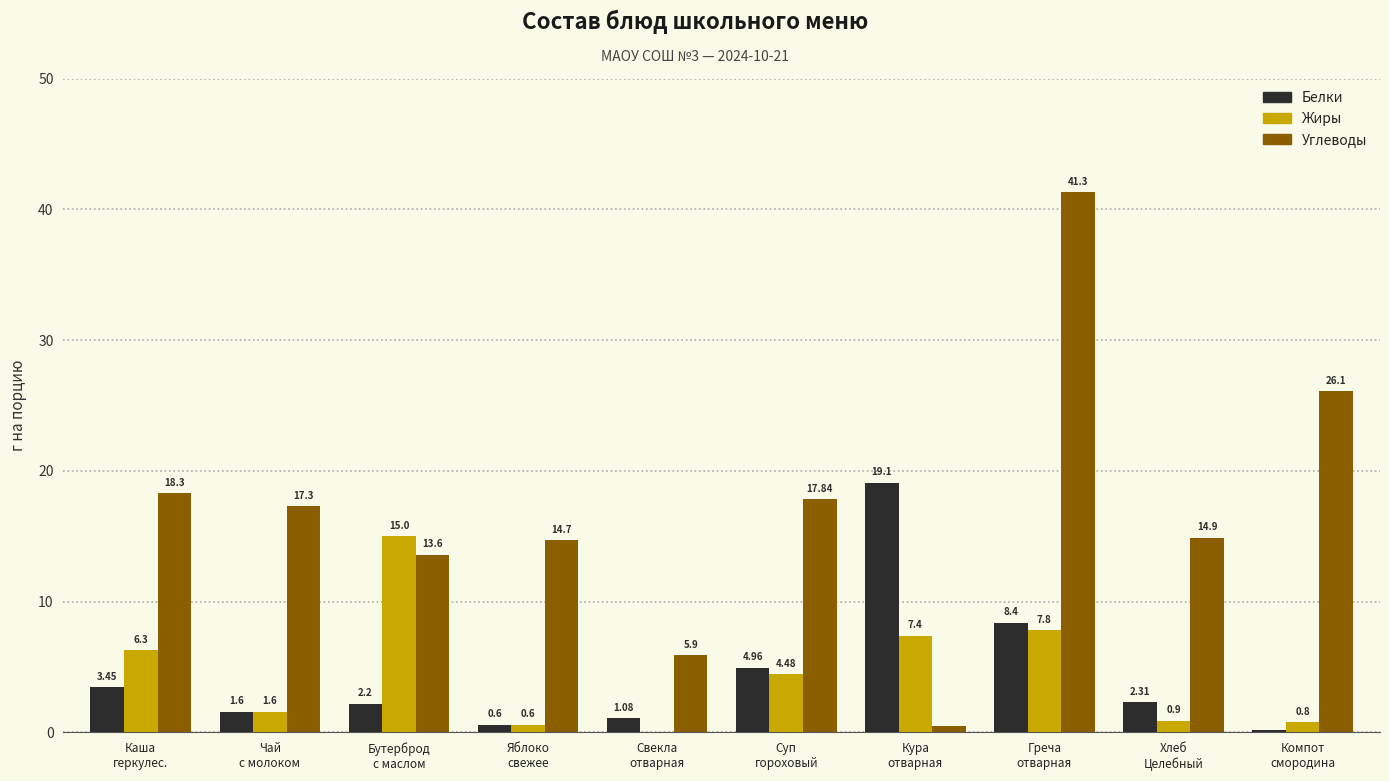

Does the chart contain stacked bars?

No